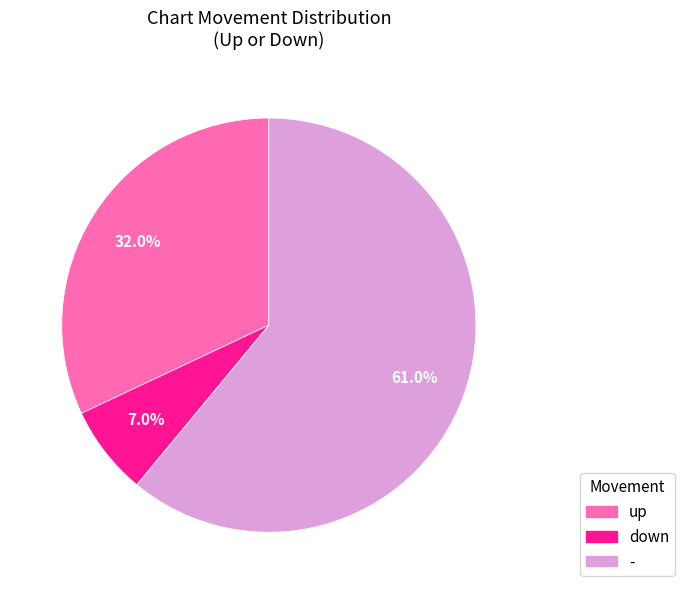

Count the number of slices in the pie.

3